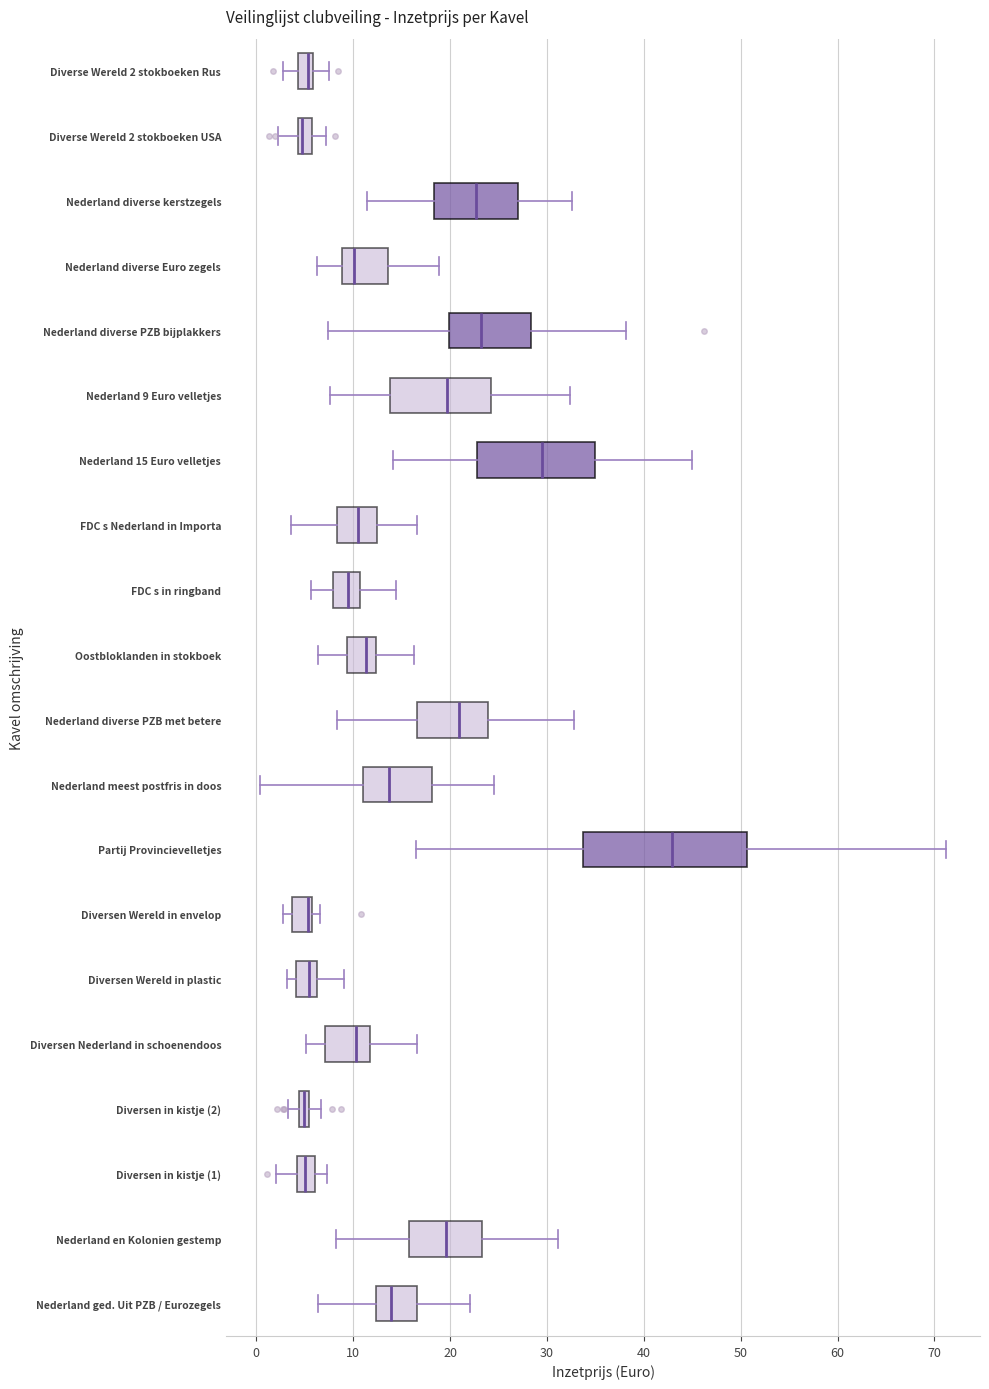

Which box is the widest, from its left edge to its right edge?

Partij Provincievelletjes